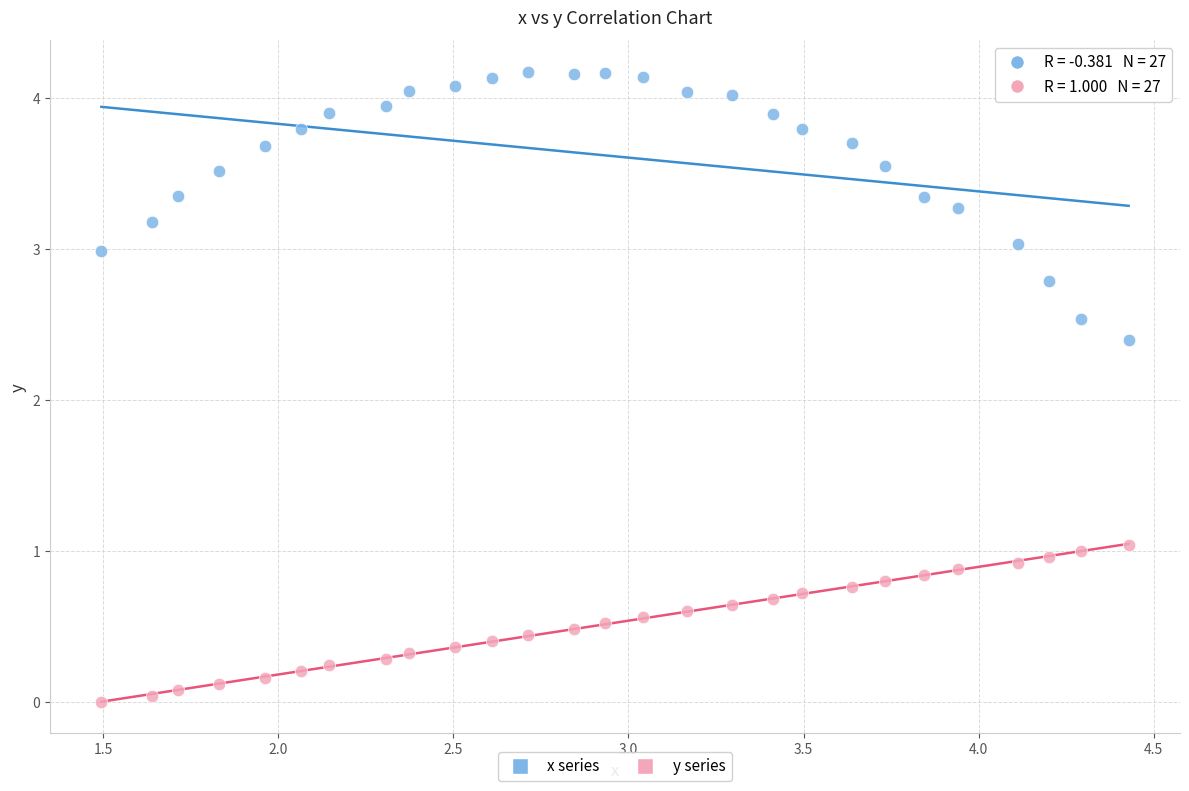

Which series reaches the maximum Y coordinate?

x series